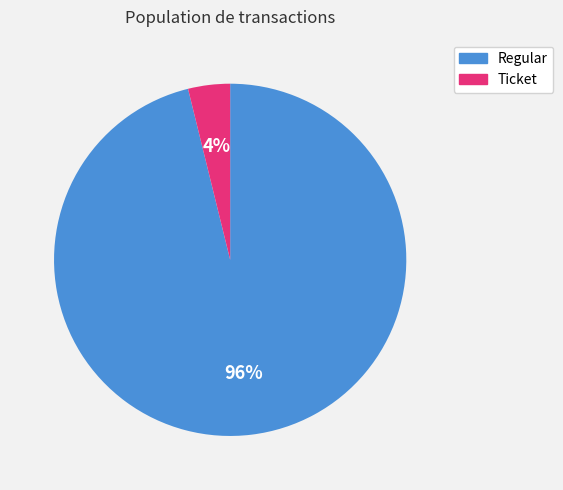

Which has a higher value, Ticket or Regular?

Regular